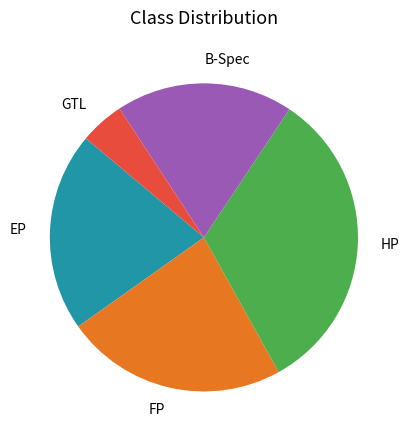

What is the ratio of the value at HP to the value at EP?

1.6